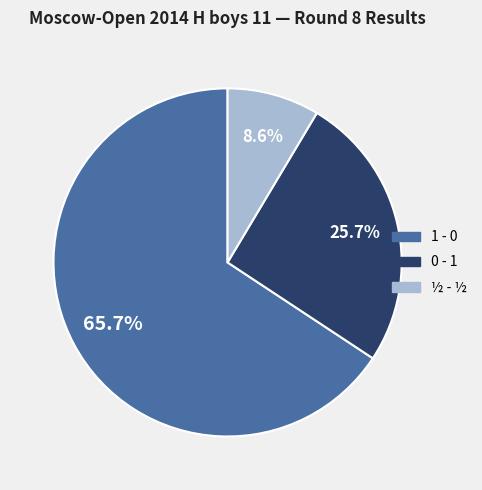

To the nearest percent, what percentage of the pie is 0 - 1?

26%